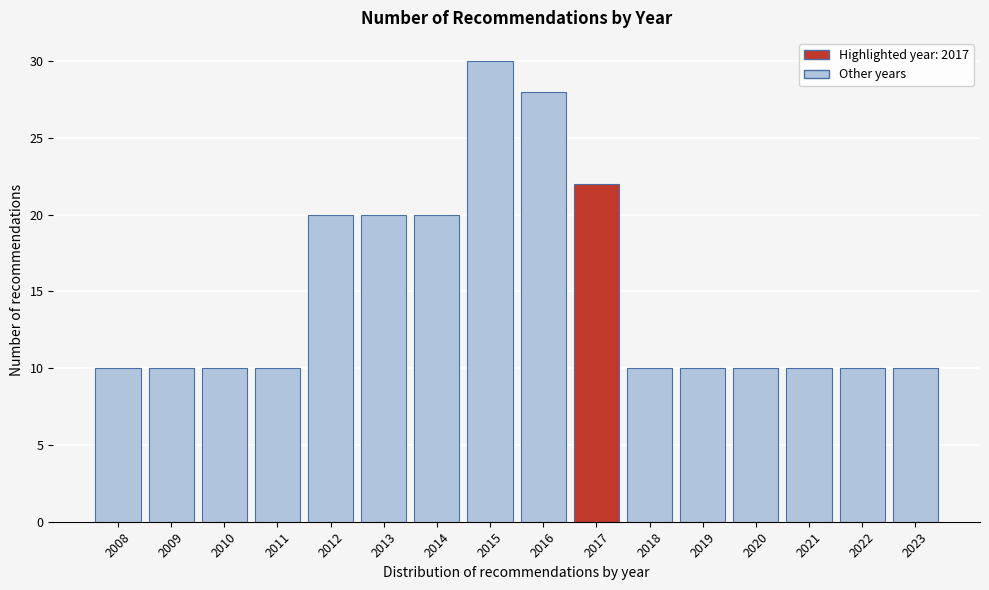

Reading left to right, transcribe all the data shown in this chart.

10	10	10	10	20	20	20	30	28	22	10	10	10	10	10	10